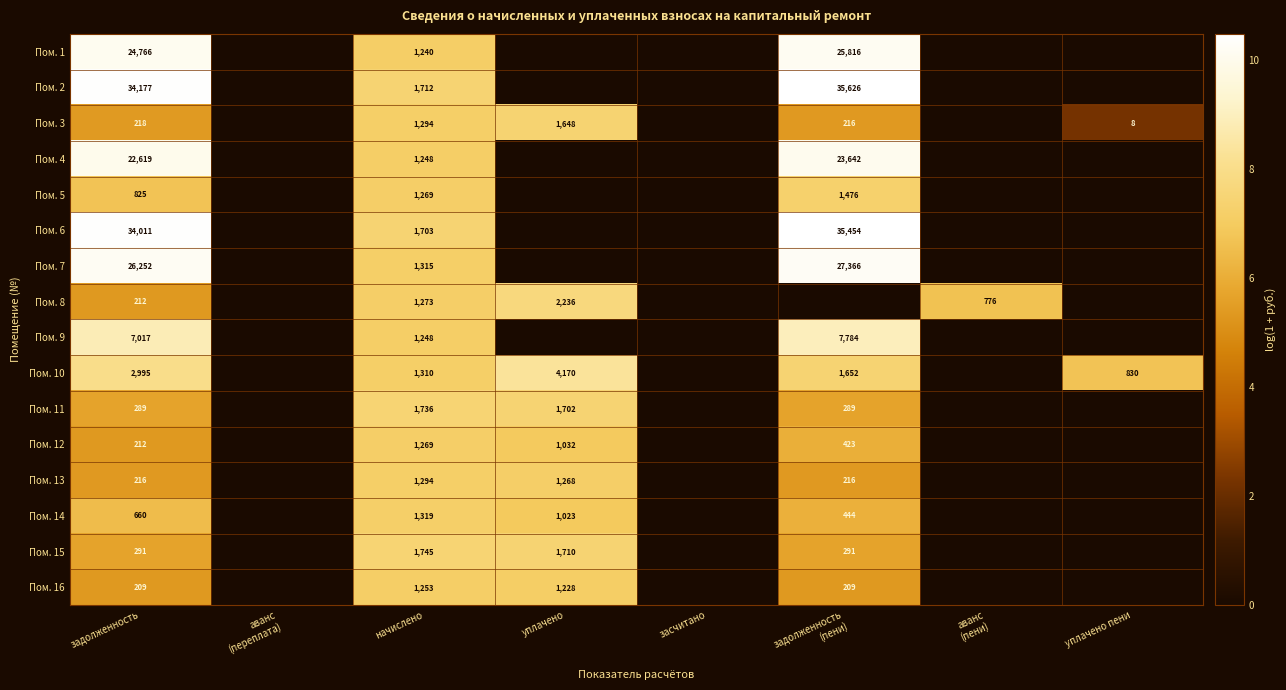

Where does the Пом. 12 series first go above 5?

задолженность